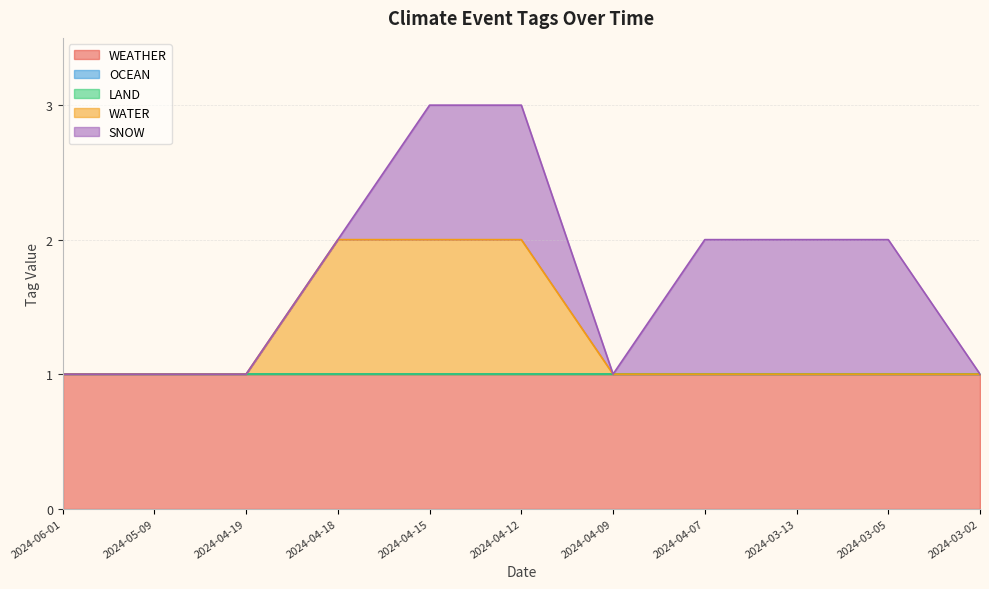

What is the label of the 2nd point from the right?

2024-03-05